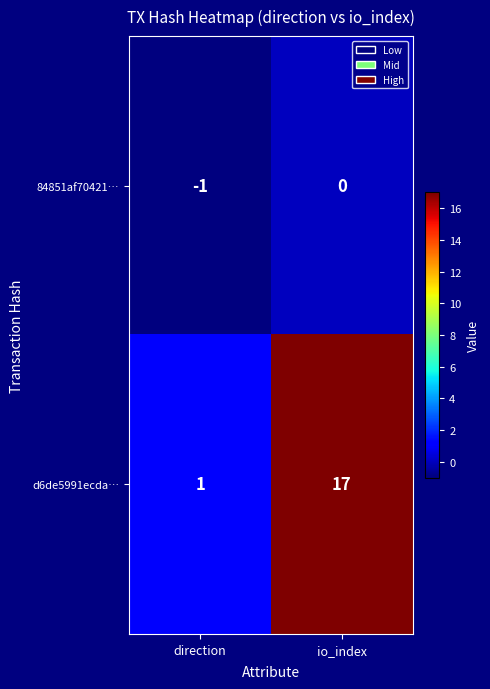

At which category is the sum across all series the highest?

io_index